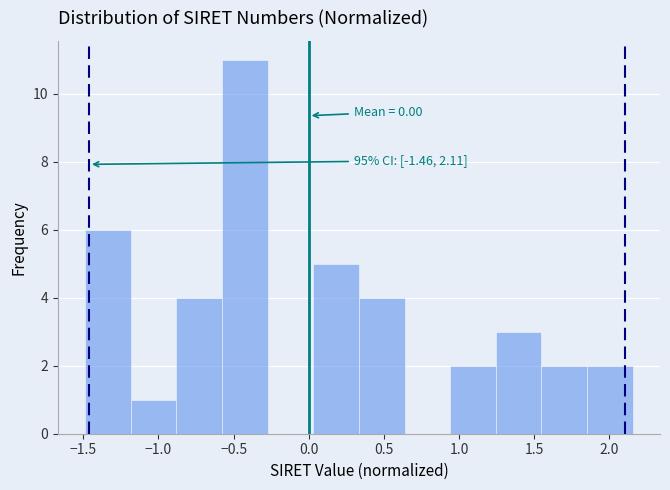

Over which range of the x-axis is the bar tallest?

-0.60 to -0.25